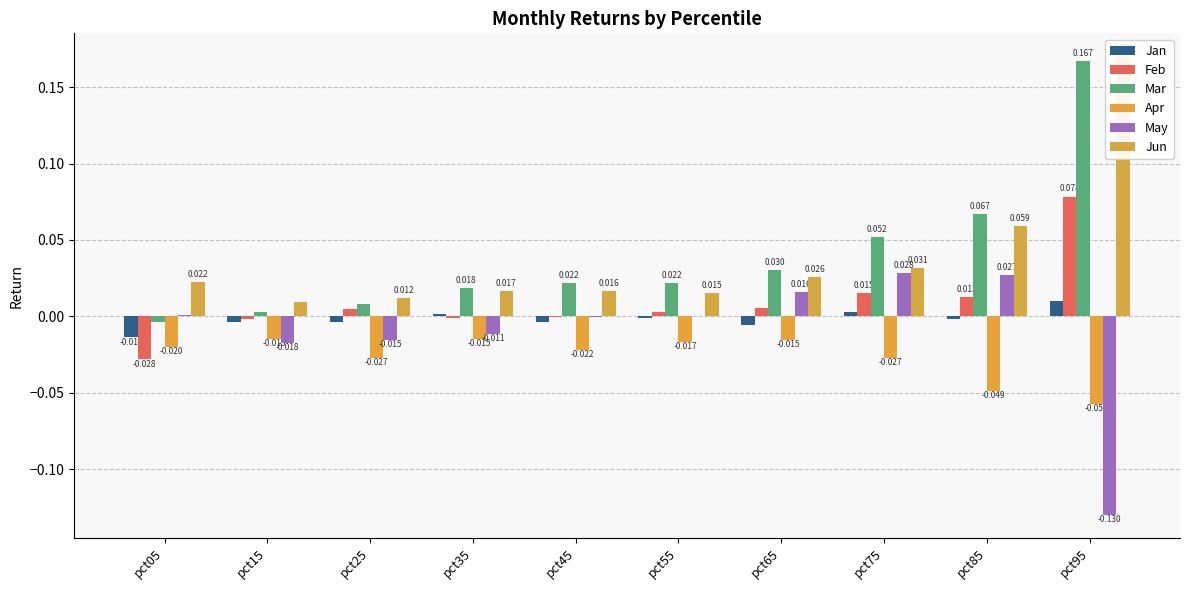

Reading left to right, what are all the values shown in this chart?

Jan: pct05=-0.0	pct15=-0.0	pct25=-0.0	pct35=0.0	pct45=-0.0	pct55=-0.0	pct65=-0.0	pct75=0.0	pct85=-0.0	pct95=0.0
Feb: pct05=-0.0	pct15=-0.0	pct25=0.0	pct35=-0.0	pct45=-0.0	pct55=0.0	pct65=0.0	pct75=0.0	pct85=0.0	pct95=0.1
Mar: pct05=-0.0	pct15=0.0	pct25=0.0	pct35=0.0	pct45=0.0	pct55=0.0	pct65=0.0	pct75=0.1	pct85=0.1	pct95=0.2
Apr: pct05=-0.0	pct15=-0.0	pct25=-0.0	pct35=-0.0	pct45=-0.0	pct55=-0.0	pct65=-0.0	pct75=-0.0	pct85=-0.0	pct95=-0.1
May: pct05=0.0	pct15=-0.0	pct25=-0.0	pct35=-0.0	pct45=-0.0	pct55=0.0	pct65=0.0	pct75=0.0	pct85=0.0	pct95=-0.1
Jun: pct05=0.0	pct15=0.0	pct25=0.0	pct35=0.0	pct45=0.0	pct55=0.0	pct65=0.0	pct75=0.0	pct85=0.1	pct95=0.2